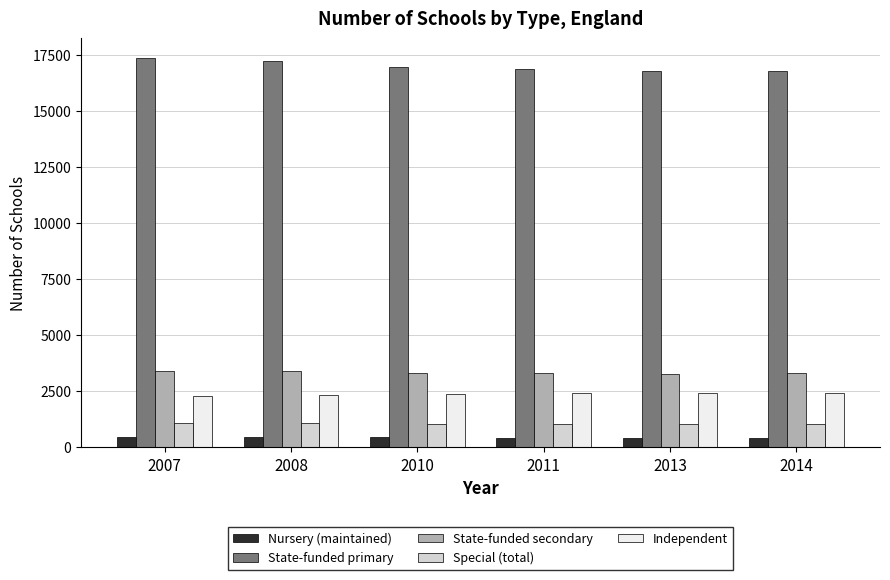

Is it true that State-funded primary equals 16884 at 2011?

True